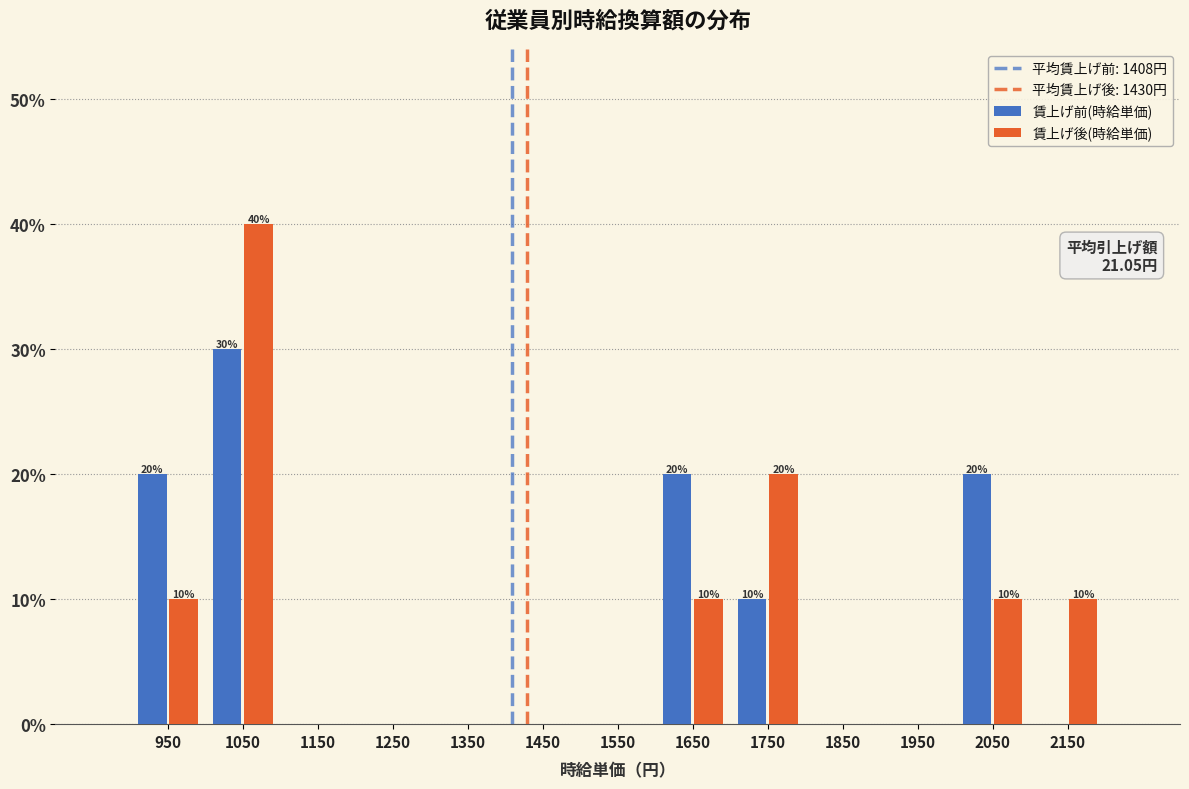

Reading left to right, transcribe all the data shown in this chart.

賃上げ前(時給単価): 950=20	1050=30	1150=0	1250=0	1350=0	1450=0	1550=0	1650=20	1750=10	1850=0	1950=0	2050=20	2150=0
賃上げ後(時給単価): 950=10	1050=40	1150=0	1250=0	1350=0	1450=0	1550=0	1650=10	1750=20	1850=0	1950=0	2050=10	2150=10